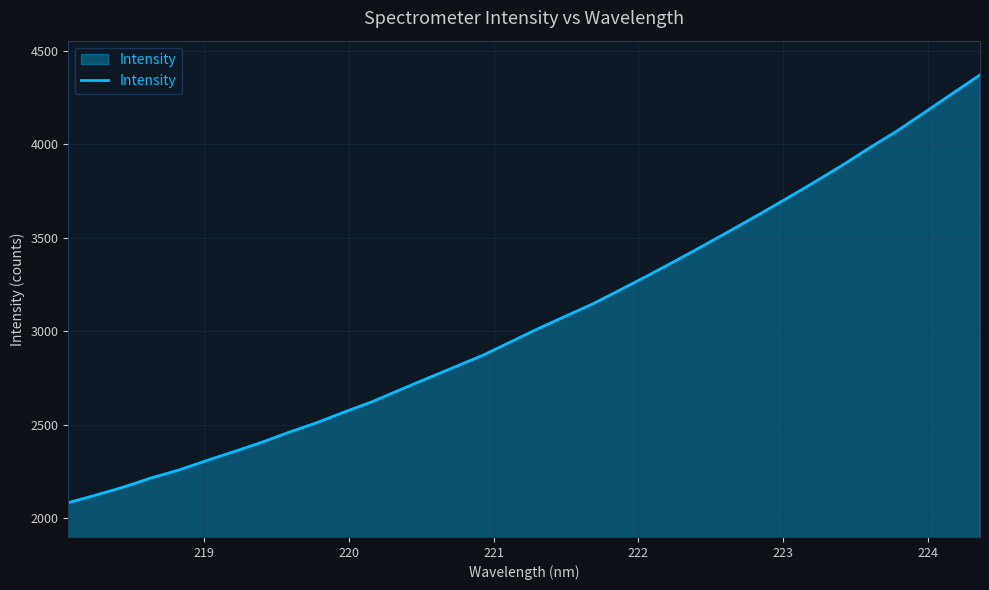

What is the minimum value shown in the chart?

2082.4